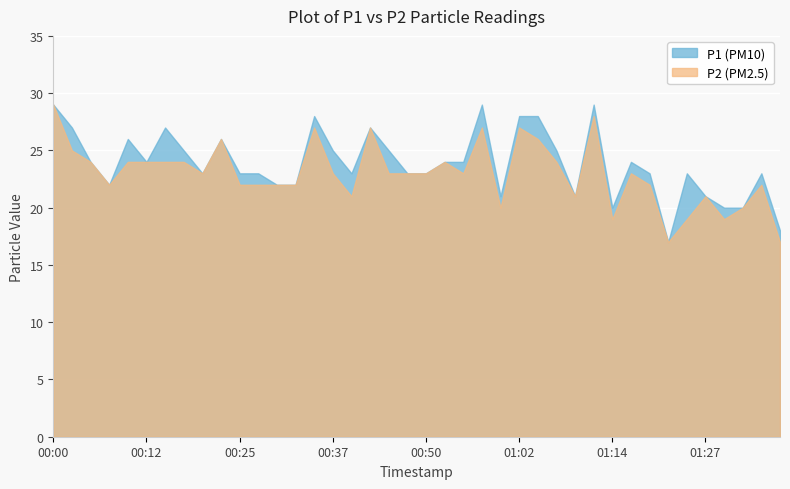

Which series changed the most between 00:17 and 00:47?

P1